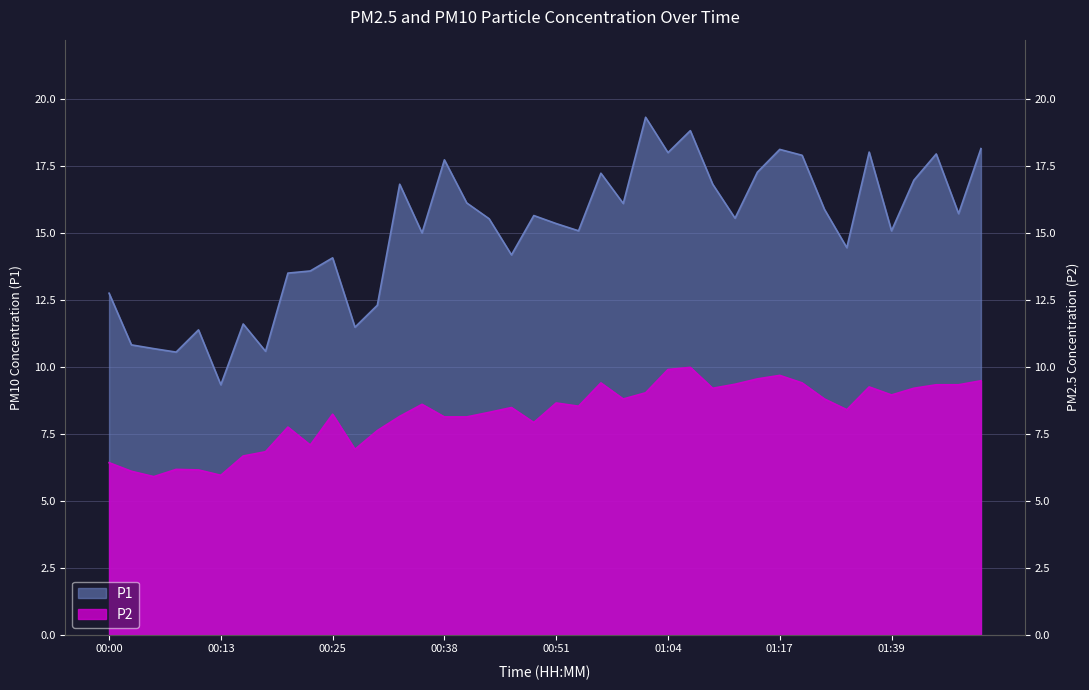

Reading left to right, transcribe all the data shown in this chart.

P1: 12.8	10.8	10.7	10.6	11.4	9.3	11.6	10.6	13.5	13.6	14.1	11.5	12.3	16.8	15.0	17.7	16.1	15.5	14.2	15.7	15.3	15.1	17.2	16.1	19.3	18.0	18.8	16.8	15.6	17.3	18.1	17.9	15.9	14.4	18.0	15.1	17.0	17.9	15.7	18.1
P2: 6.4	6.1	5.9	6.2	6.2	6.0	6.7	6.8	7.8	7.1	8.2	6.9	7.6	8.2	8.6	8.1	8.1	8.3	8.5	7.9	8.7	8.5	9.4	8.8	9.0	9.9	10.0	9.2	9.3	9.6	9.7	9.4	8.8	8.4	9.2	8.9	9.2	9.3	9.3	9.5